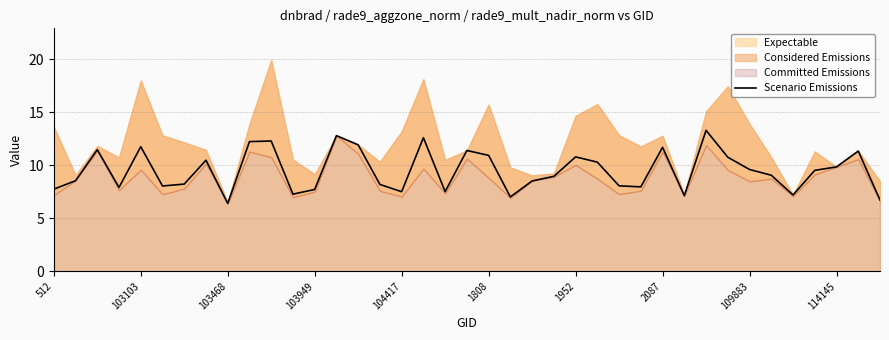

How many points are higher than both their immediate neighbors (excluding endpoints)?

11